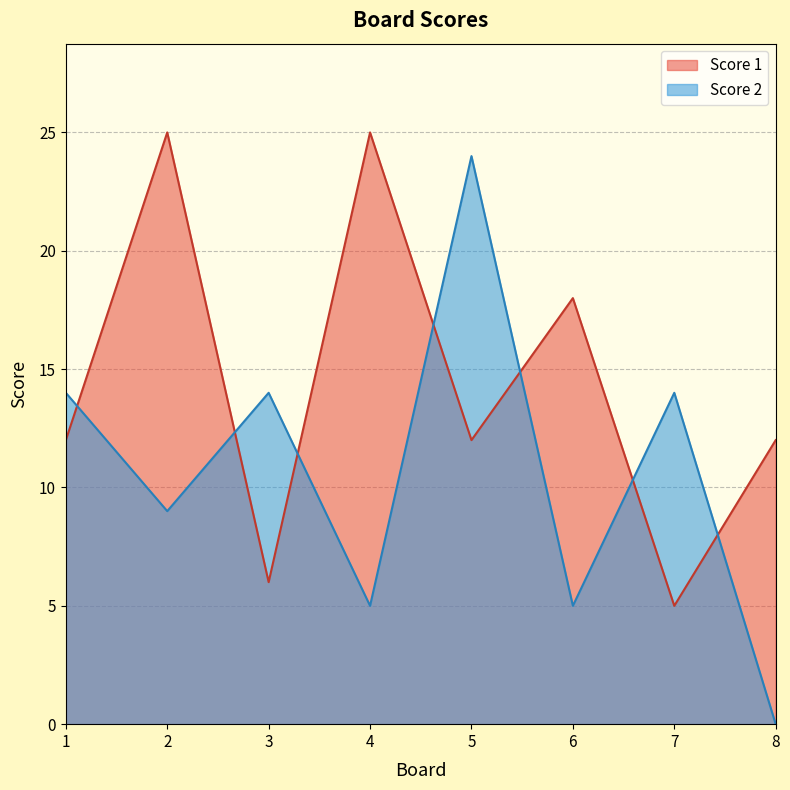

Reading left to right, list all the values displayed in this chart.

Score 1: 1=12	2=25	3=6	4=25	5=12	6=18	7=5	8=12
Score 2: 1=14	2=9	3=14	4=5	5=24	6=5	7=14	8=0